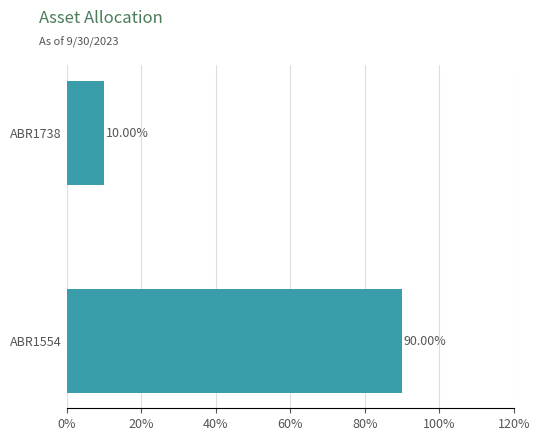

What is the difference between the values at ABR1554 and ABR1738?

80